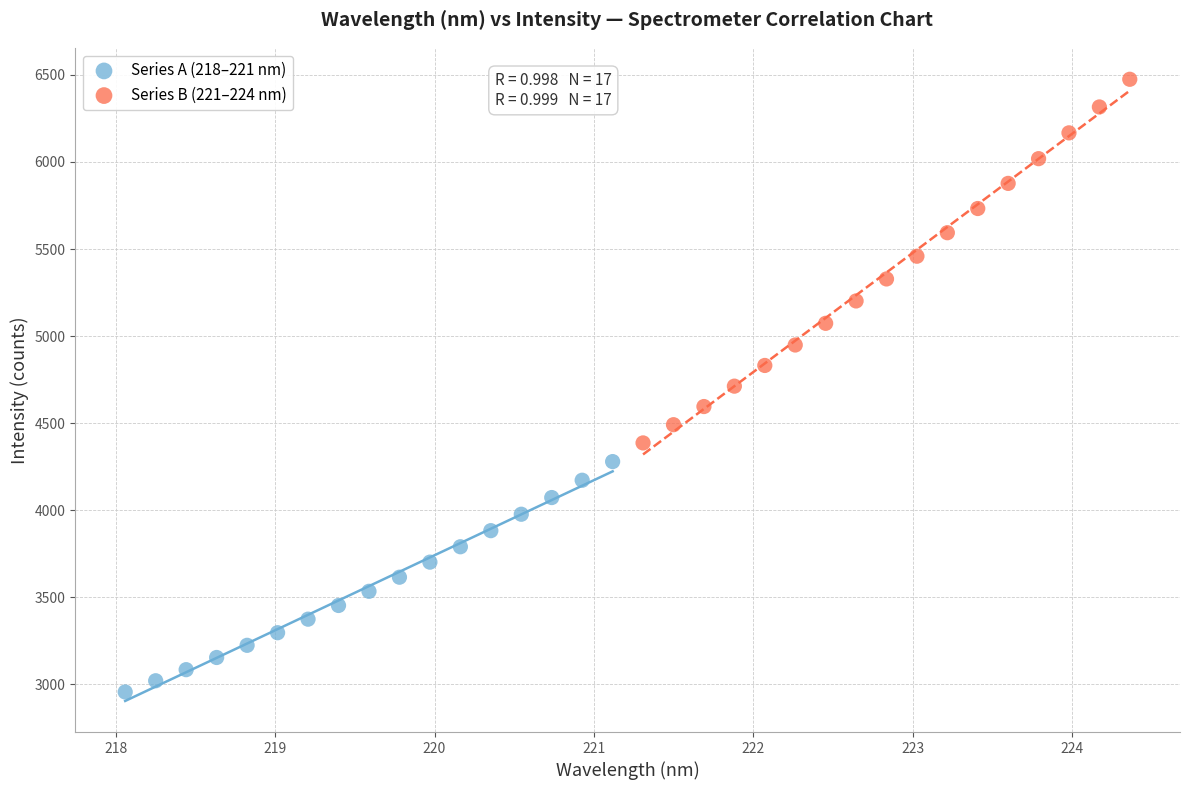

Which series has the widest spread of Y values?

Series B (221–224 nm)